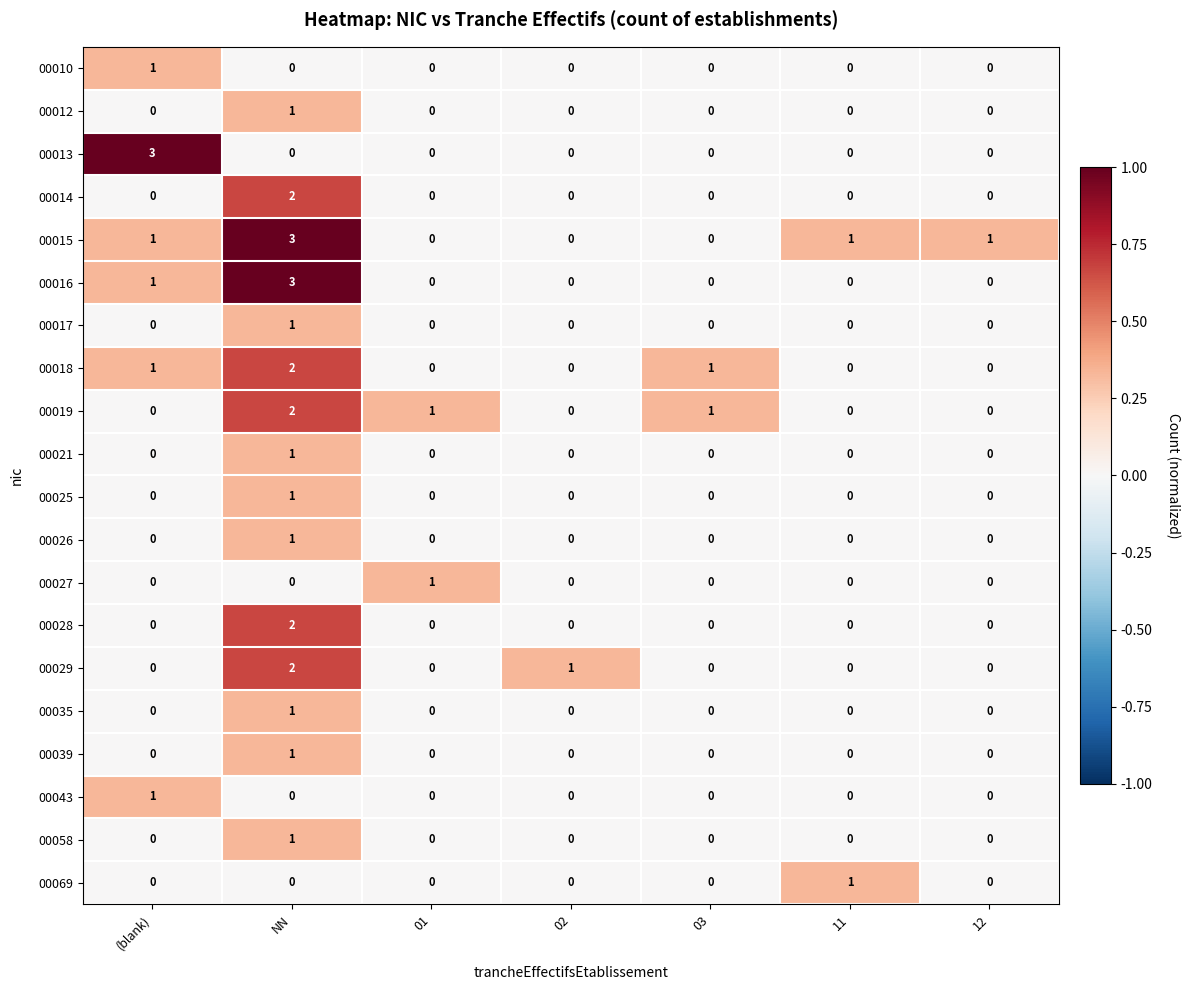

How many data points does each series have?

7